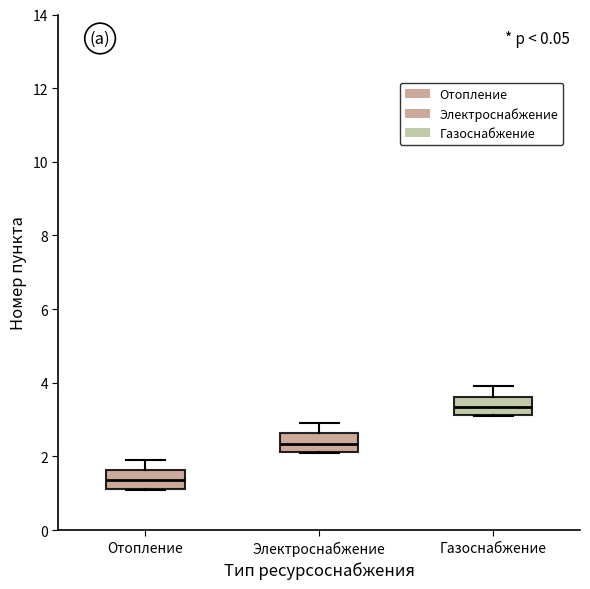

Reading left to right, read every box against the y-axis: the position of its median line, the range the box covers, and the ends of its whiskers. The values are not printed on the chart, so give them approximately, as read against the axis.

Отопление: median 1.4, box 1.2 to 1.6, whiskers 1.2 to 2.0
Электроснабжение: median 2.4, box 2.2 to 2.6, whiskers 2.2 to 3.0
Газоснабжение: median 3.4, box 3.2 to 3.6, whiskers 3.2 to 4.0